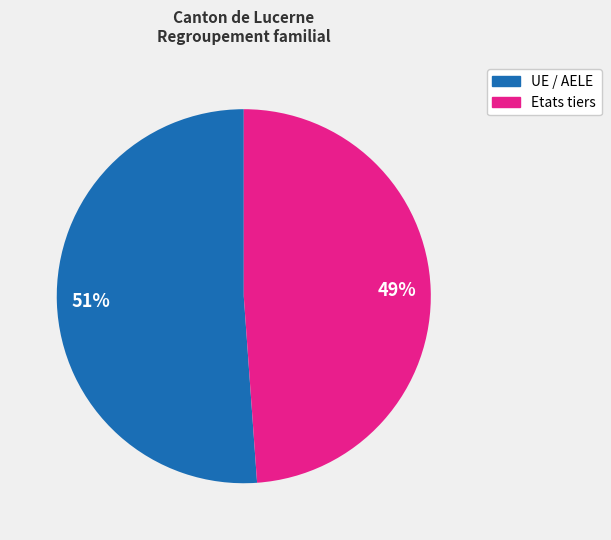

To the nearest percent, what is the average slice percentage?

50%